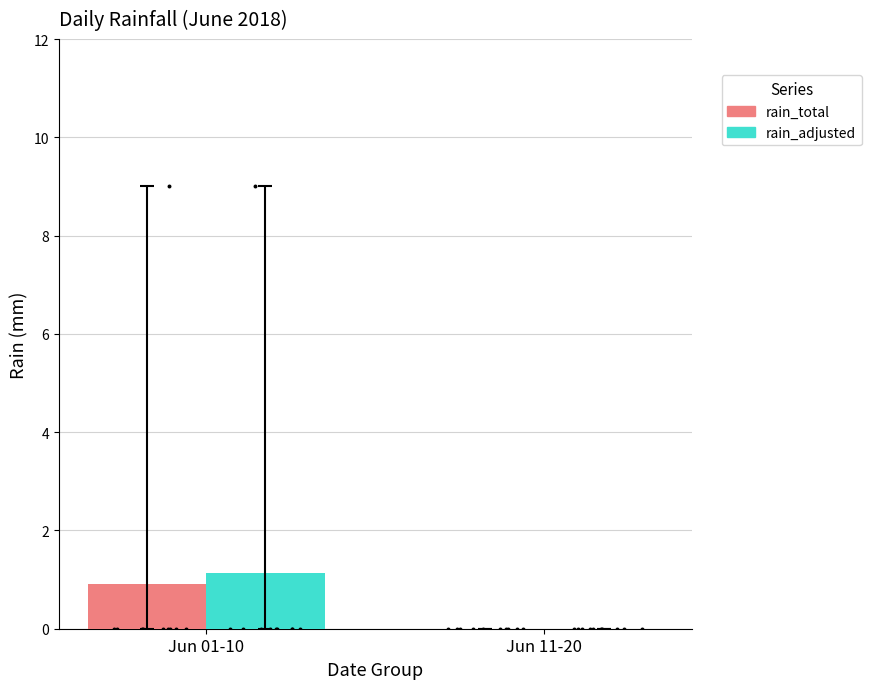

At how many categories does at least one series exceed 0?

1